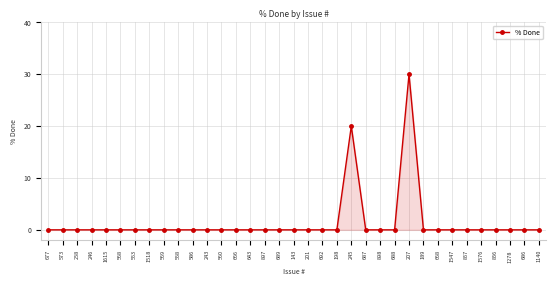

The value at 677 is 0. True or false?

True